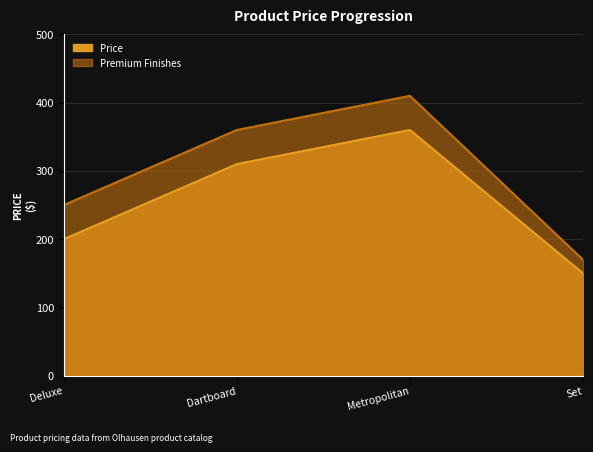

What is the maximum value for Premium Finishes?

410